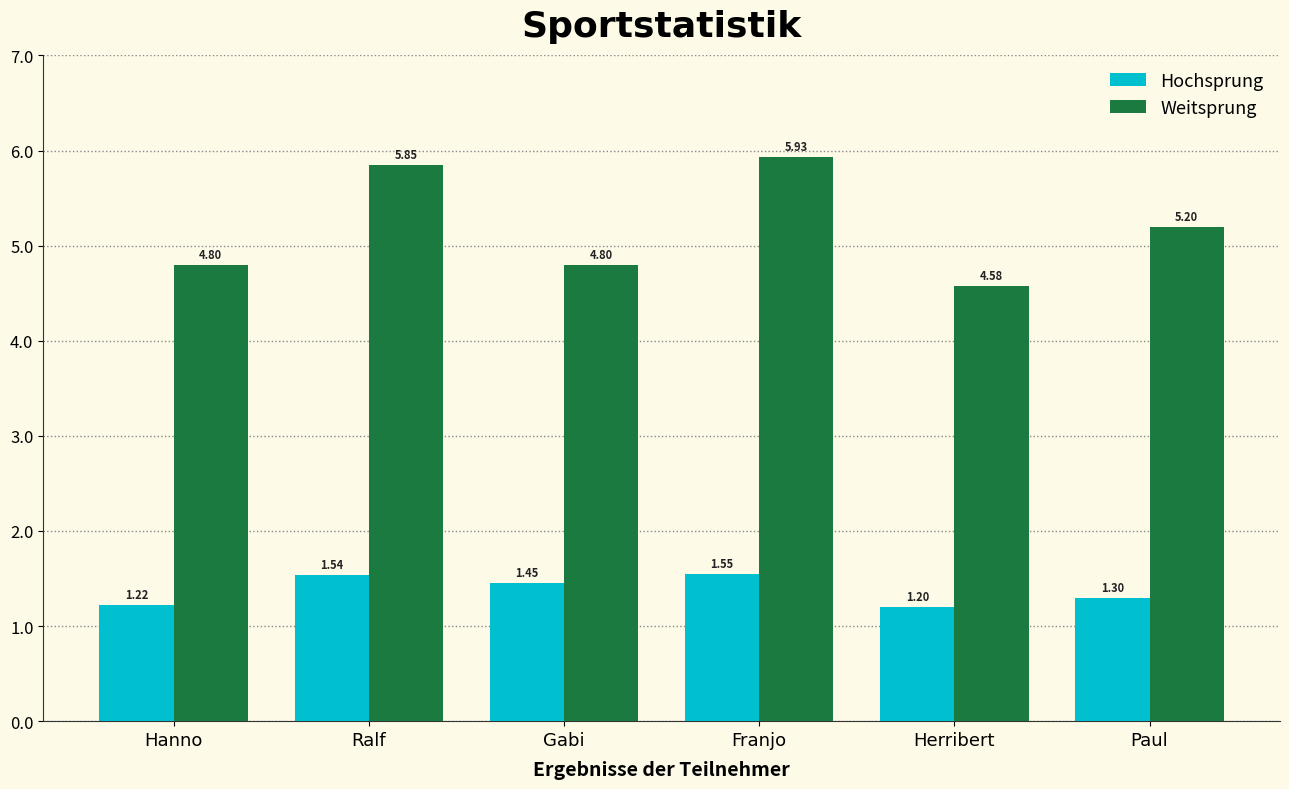

True or false: Weitsprung has a value of 1.7 at Ralf.

False